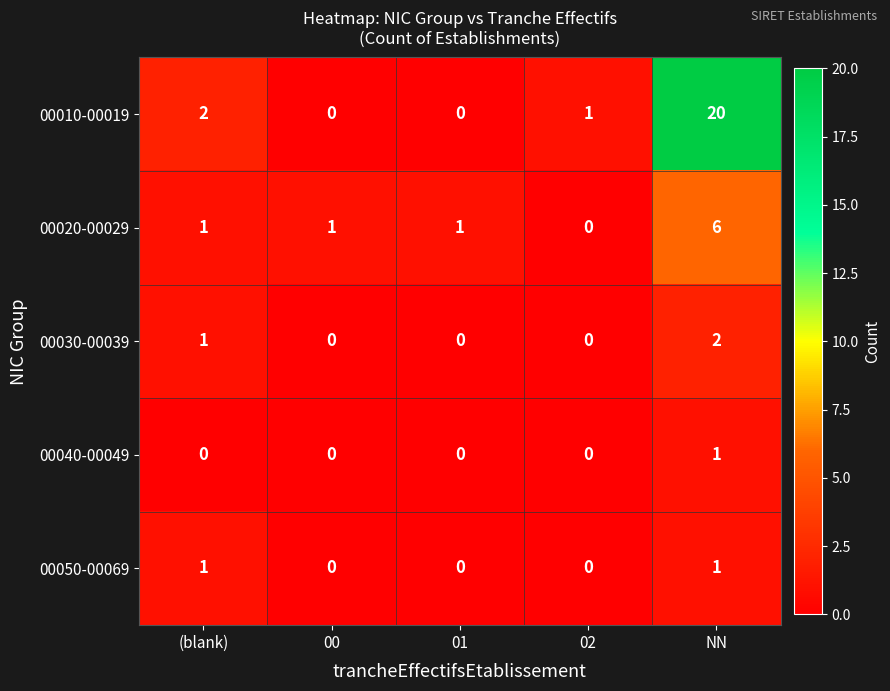

What is the total value across all series at 02?

1